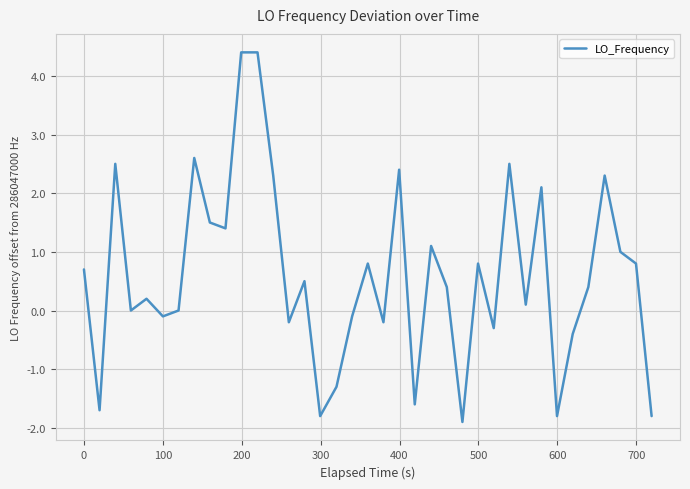

What is the greatest value displayed?

4.4